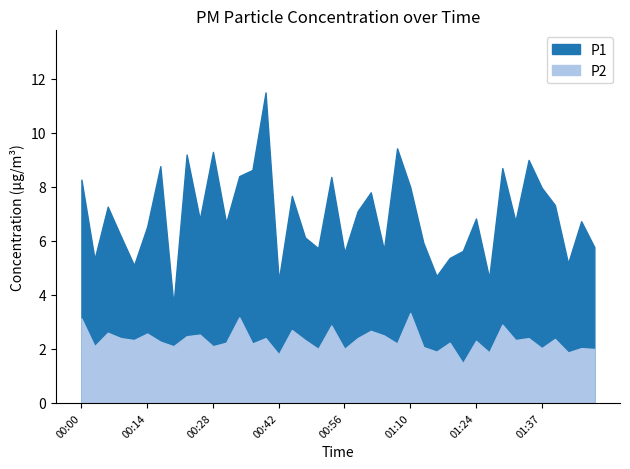

At which category does P1 reach its first local valley?

00:03